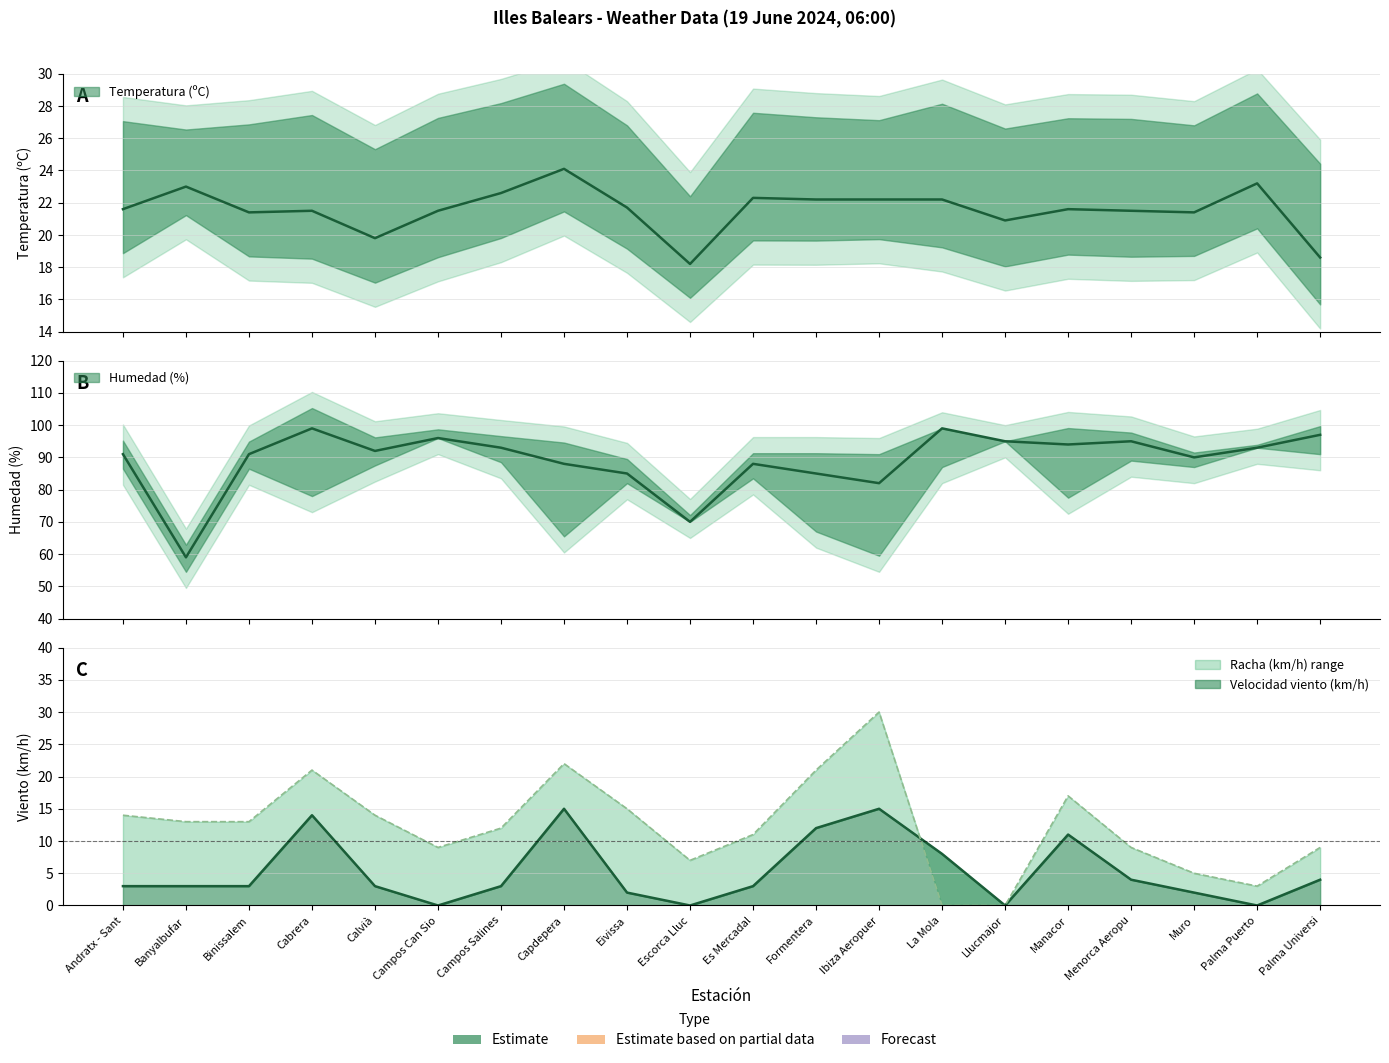

Between Calvià and Palma Puerto, which series saw the biggest shift?

Racha (km/h)